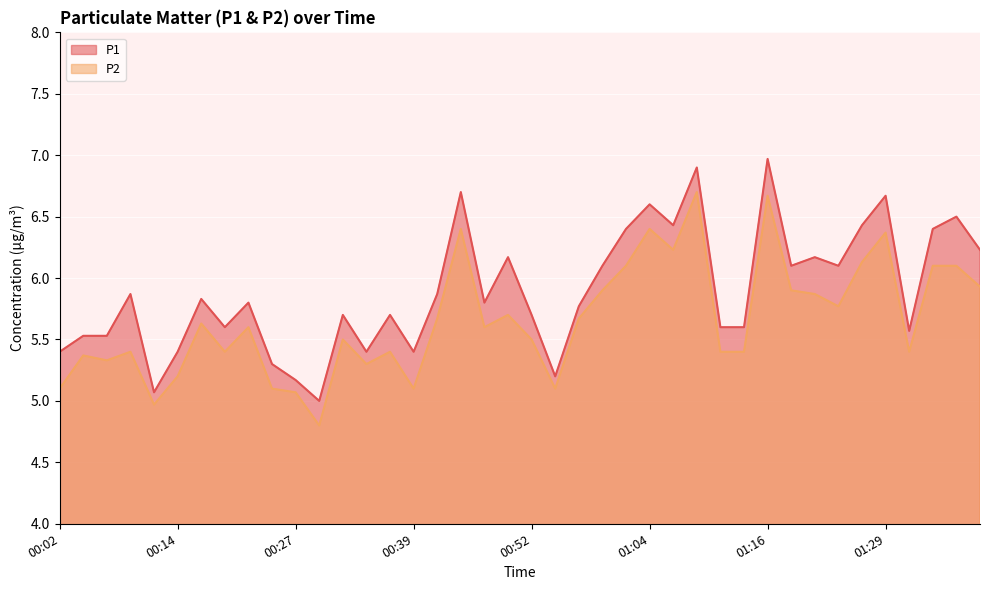

What is the spread (max minus min) of values at 00:12?

0.1